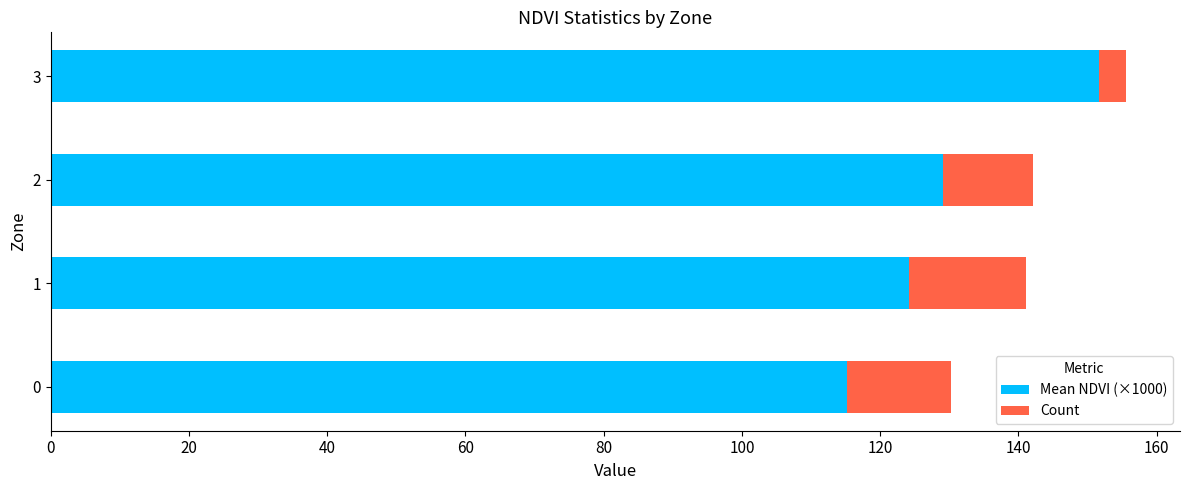

The Mean NDVI (×1000) series shows 201.3 at 0. True or false?

False